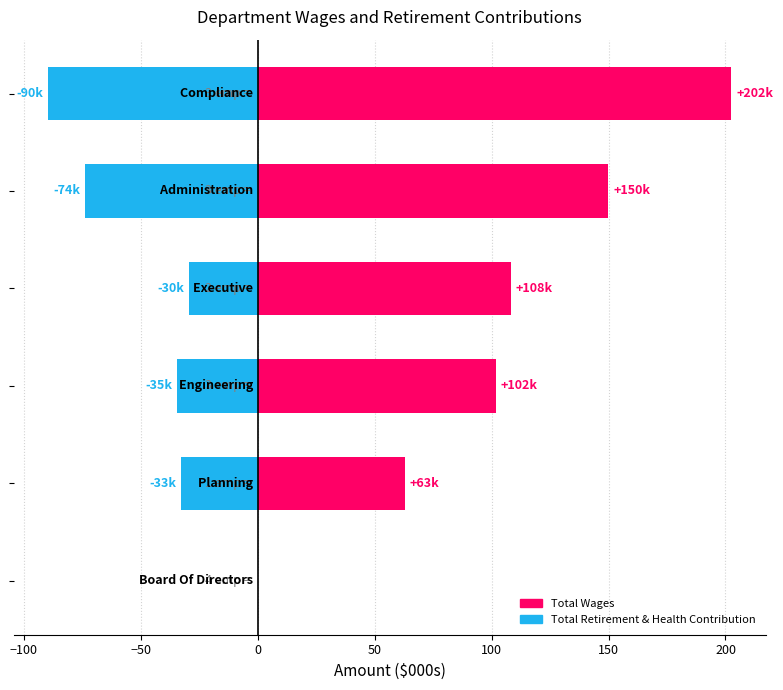

What are all the series names shown in the legend?

Total Retirement & Health Contribution, Total Wages